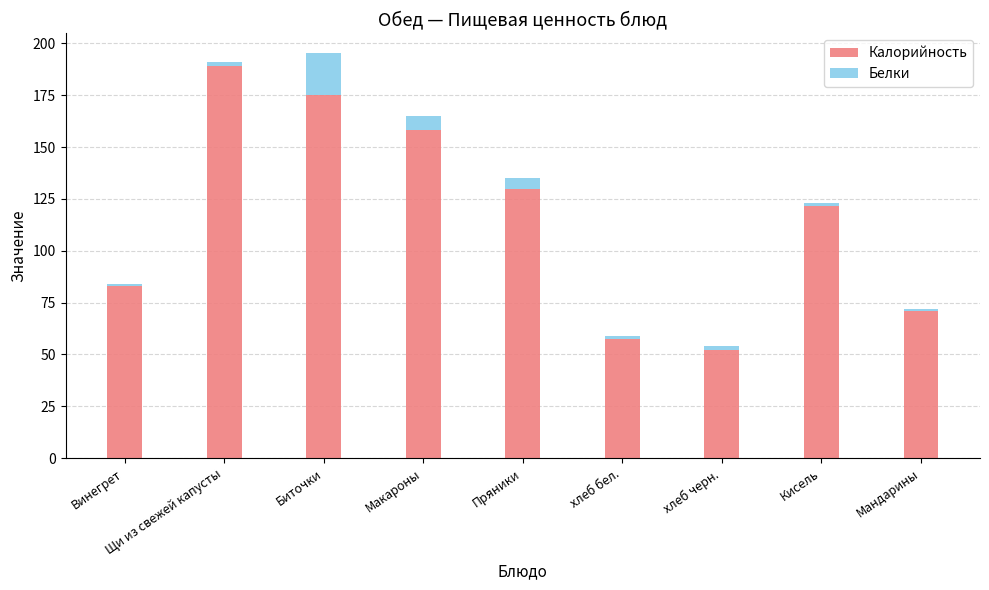

True or false: Калорийность has a value of 32.7 at хлеб бел..

False